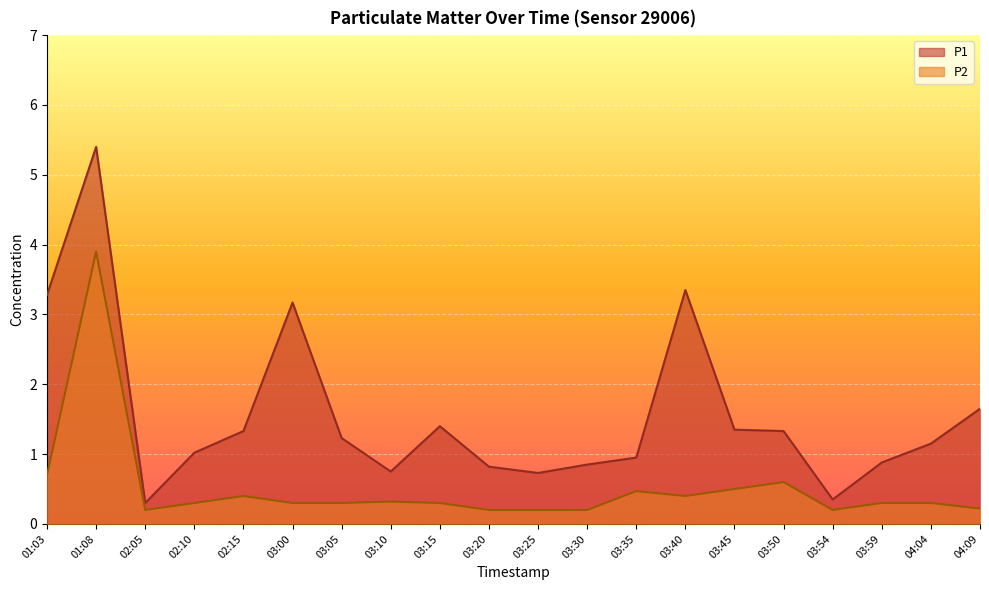

The P2 series shows 0.2 at 03:40. True or false?

False